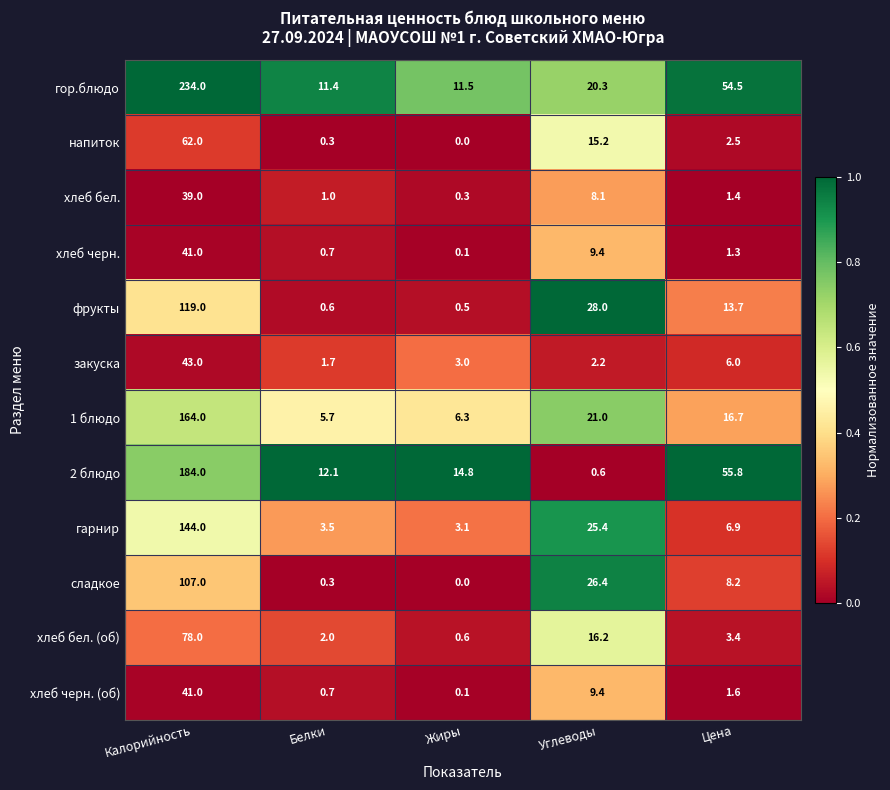

What is the sum of all хлеб бел. values?

49.8